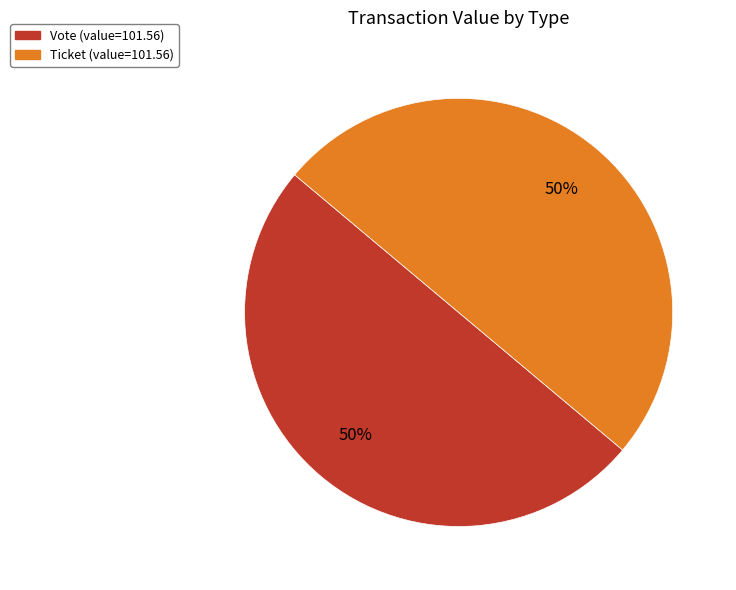

Count the number of slices in the pie.

2